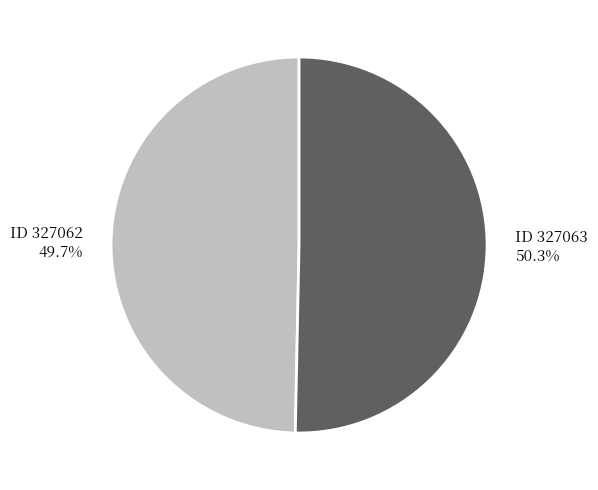

Is there any slice that represents more than half of the pie?

Yes